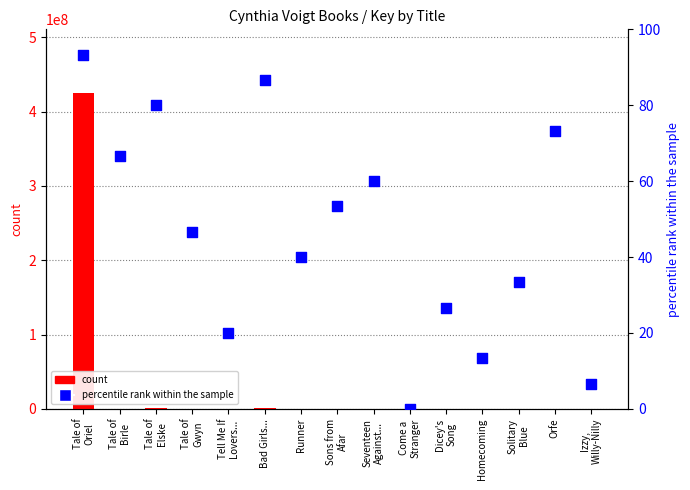

Which series contains the lowest Y value?

percentile rank within the sample